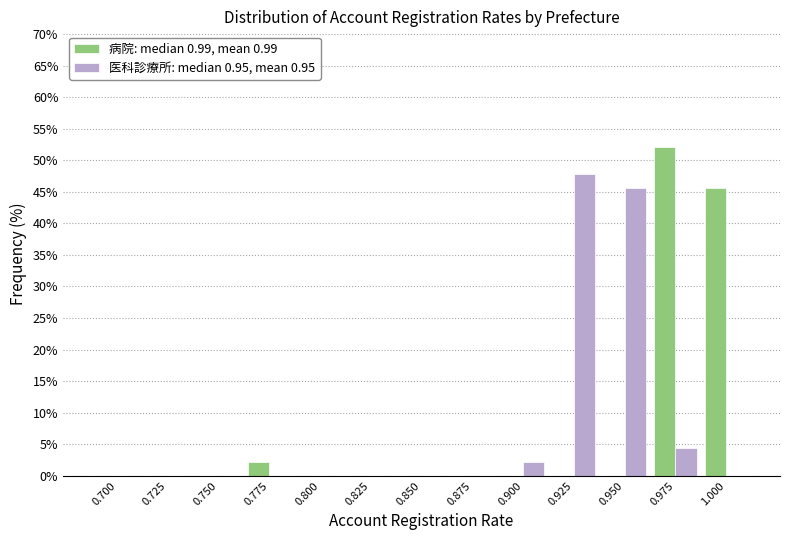

Reading left to right, transcribe all the data shown in this chart.

病院: median 0.99, mean 0.99: 0.700=0.0	0.725=0.0	0.750=0.0	0.775=2.2	0.800=0.0	0.825=0.0	0.850=0.0	0.875=0.0	0.900=0.0	0.925=0.0	0.950=0.0	0.975=52.2	1.000=45.7
医科診療所: median 0.95, mean 0.95: 0.700=0.0	0.725=0.0	0.750=0.0	0.775=0.0	0.800=0.0	0.825=0.0	0.850=0.0	0.875=0.0	0.900=2.2	0.925=47.8	0.950=45.7	0.975=4.3	1.000=0.0